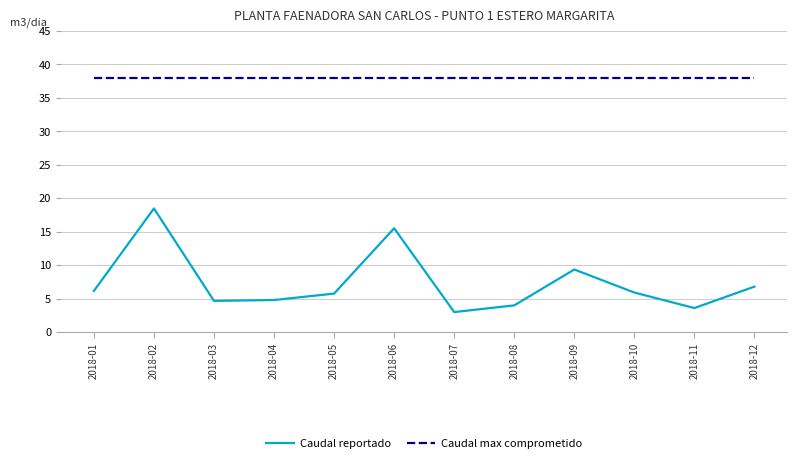

How many categories are shown in the chart?

12